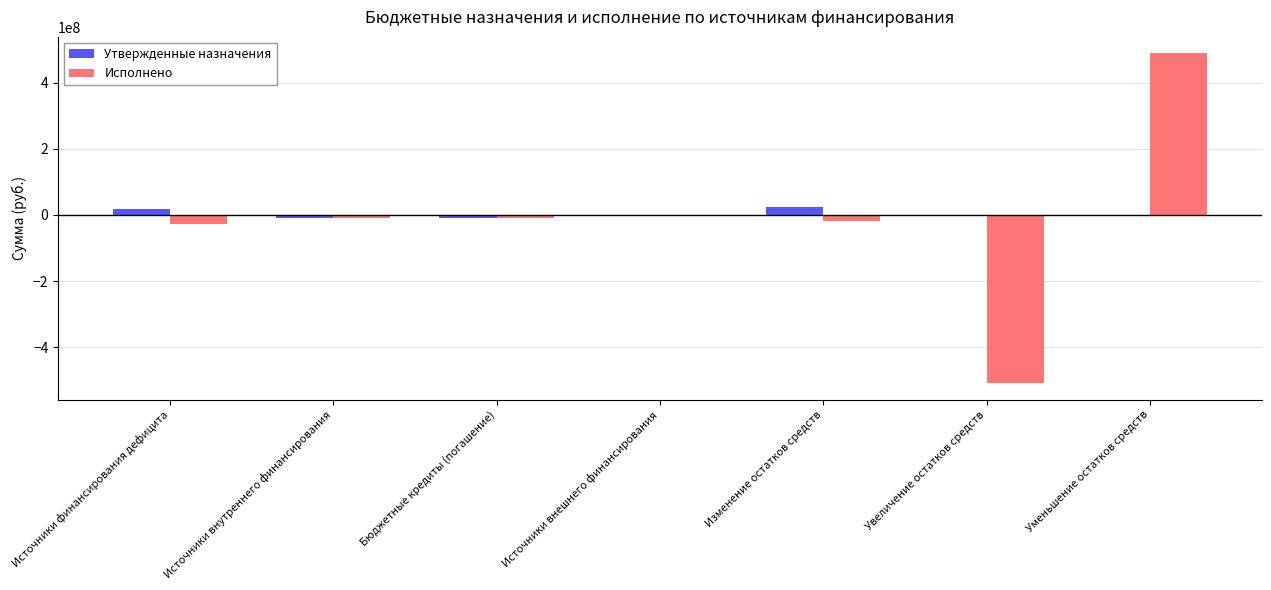

Which series changed the most between Источники внутреннего финансирования and Уменьшение остатков средств?

Исполнено